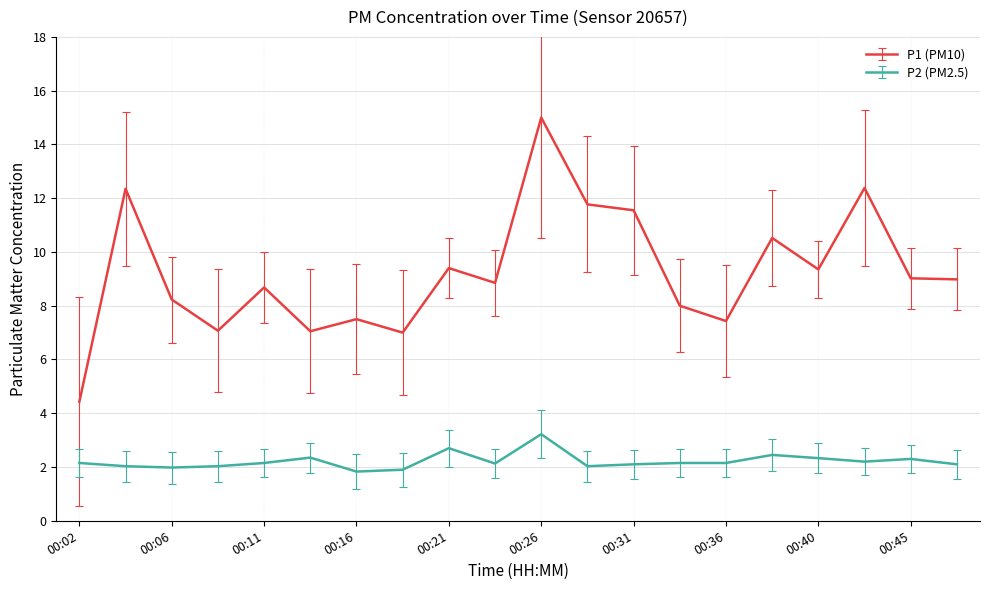

True or false: P1 (PM10) and P2 (PM2.5) intersect in this chart.

False